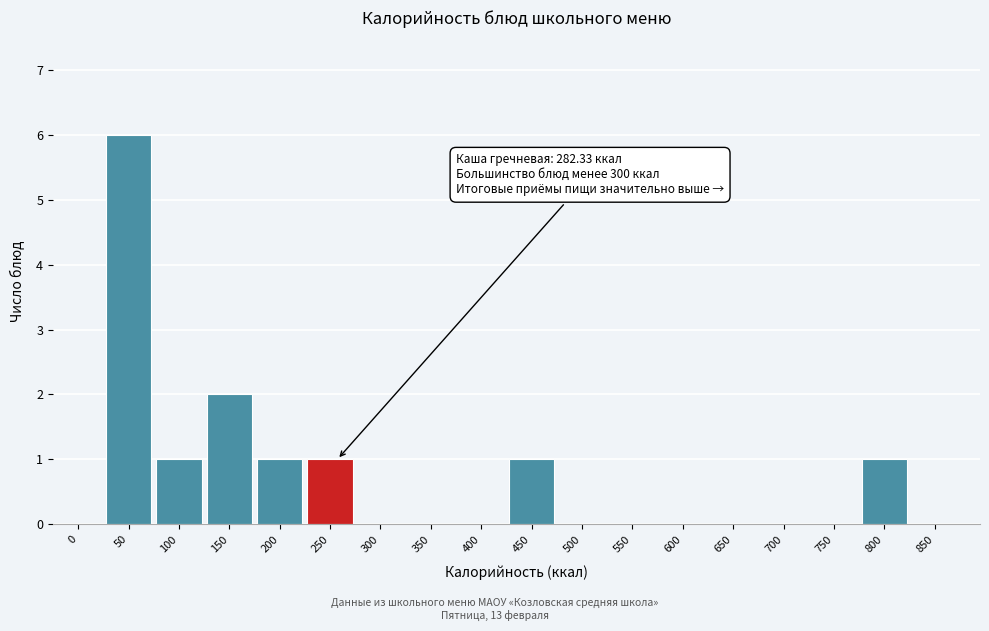

Reading left to right, list all the values displayed in this chart.

0=0	50=6	100=1	150=2	200=1	250=1	300=0	350=0	400=0	450=1	500=0	550=0	600=0	650=0	700=0	750=0	800=1	850=0